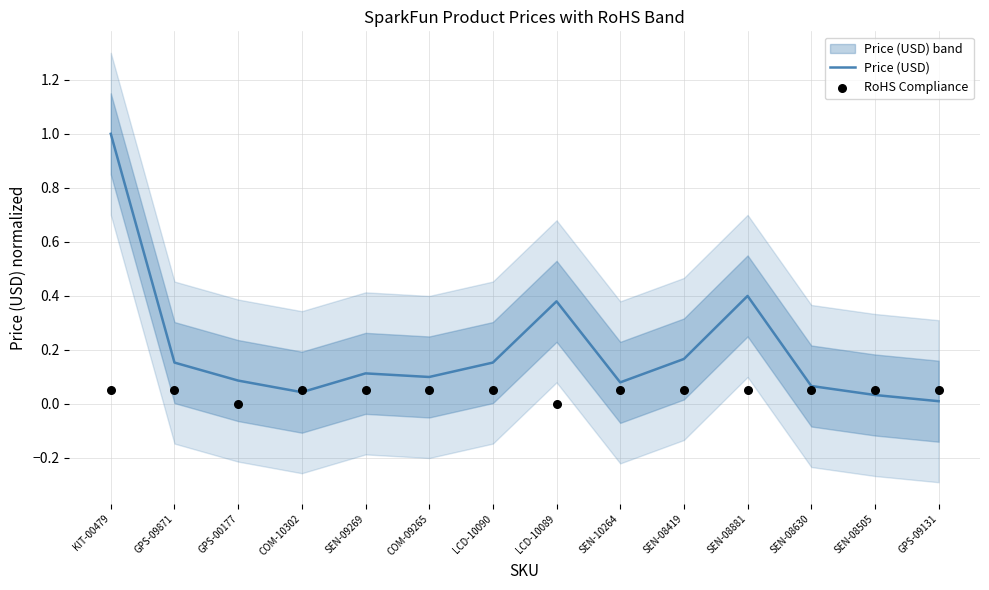

Which series contains the highest Y value?

Price (USD)